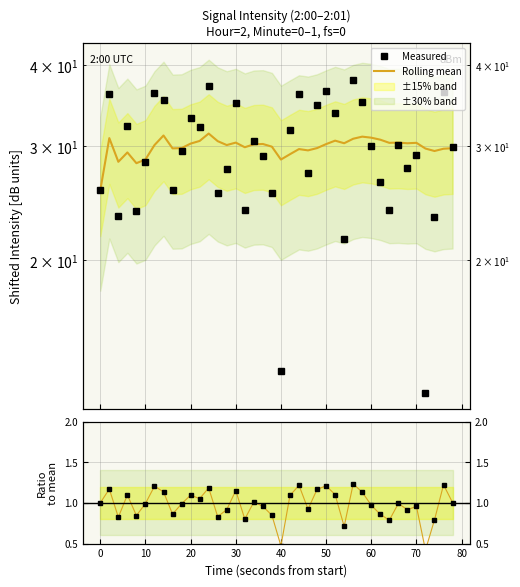

Which series has the largest total across all categories?

Rolling mean